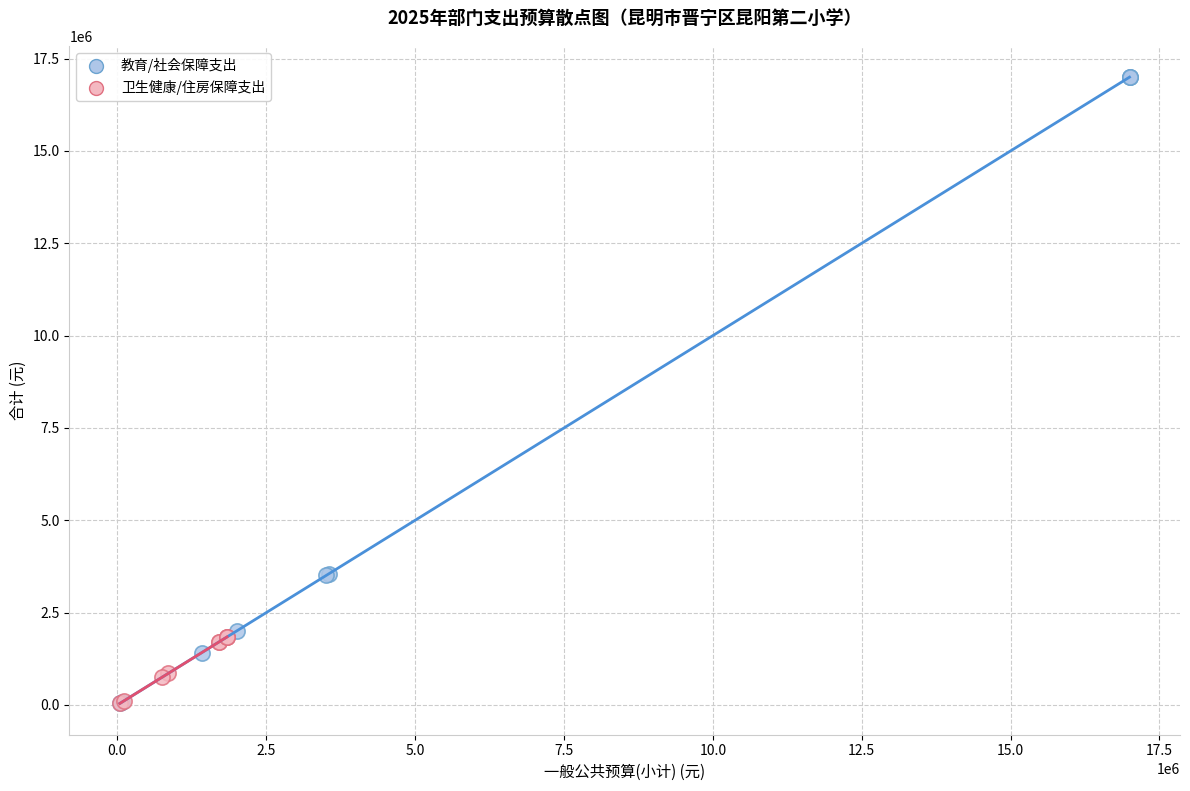

Which series reaches the maximum Y coordinate?

教育/社会保障支出